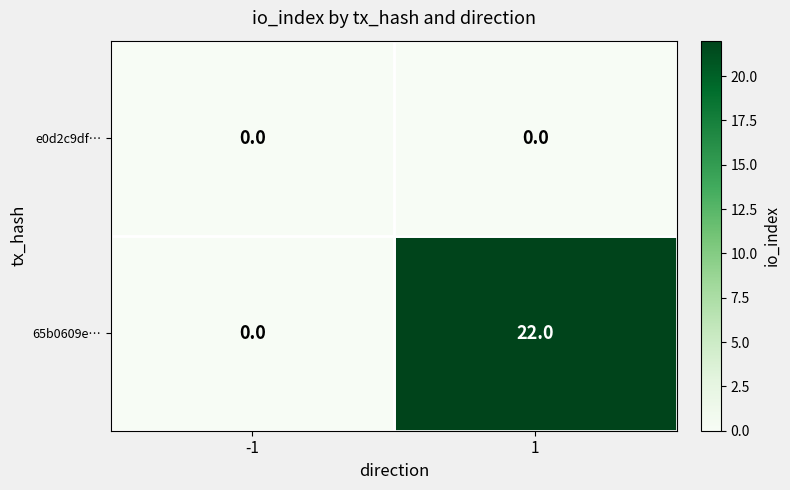

Between -1 and 1, which series saw the biggest shift?

65b0609e…